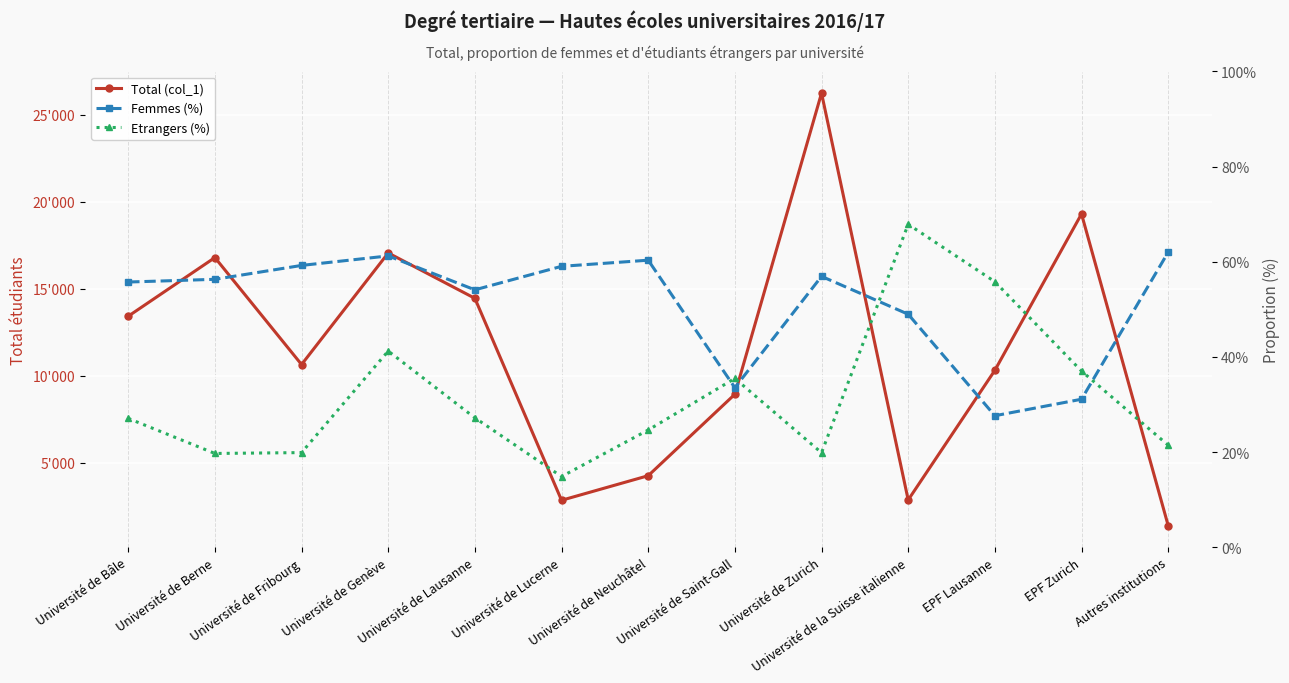

At which label does Femmes (%) first exceed 56?

Université de Berne